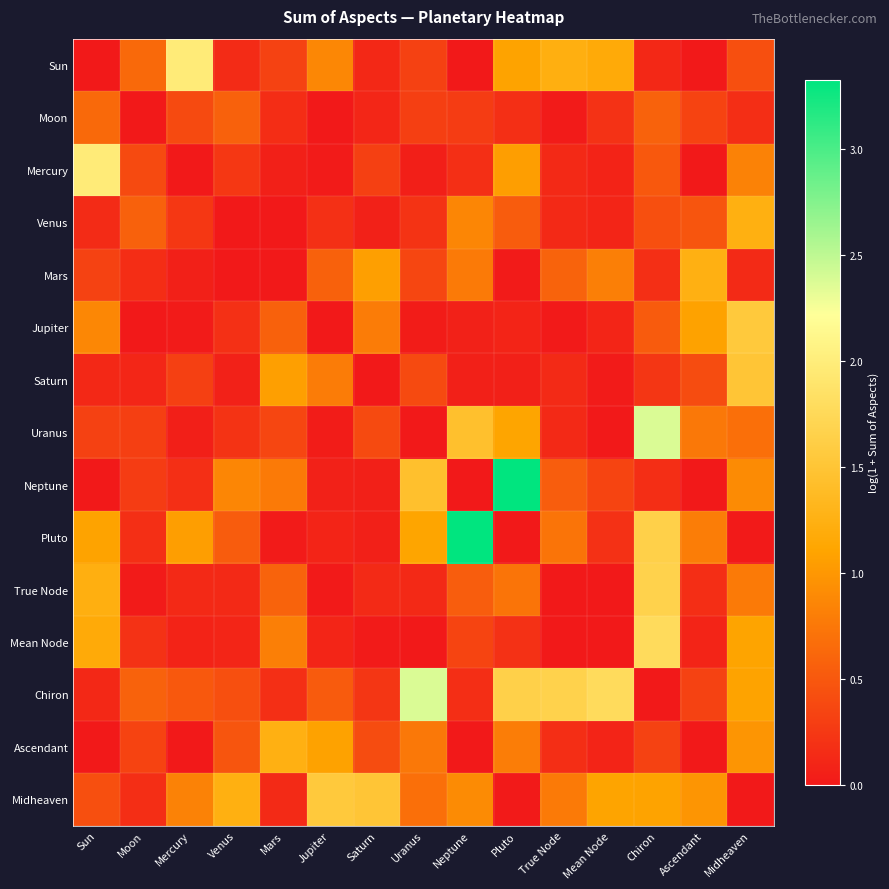

Rank the series by their maximum value, from lowest to highest.

Moon, Venus, Mars, Ascendant, Saturn, Jupiter, Midheaven, True Node, Mean Node, Sun, Mercury, Uranus, Chiron, Neptune, Pluto